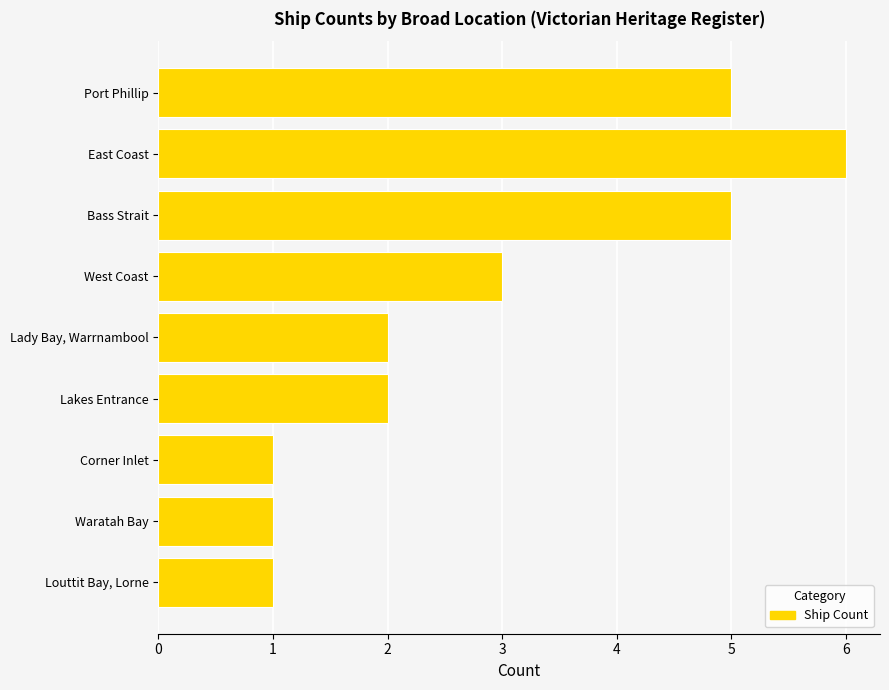

Reading top to bottom, extract all data points from this chart.

5	6	5	3	2	2	1	1	1